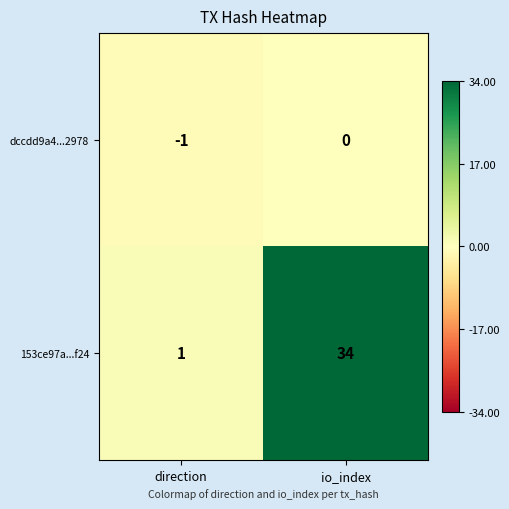

What is the sum of the 153ce97a...f24 values at io_index and direction?

35